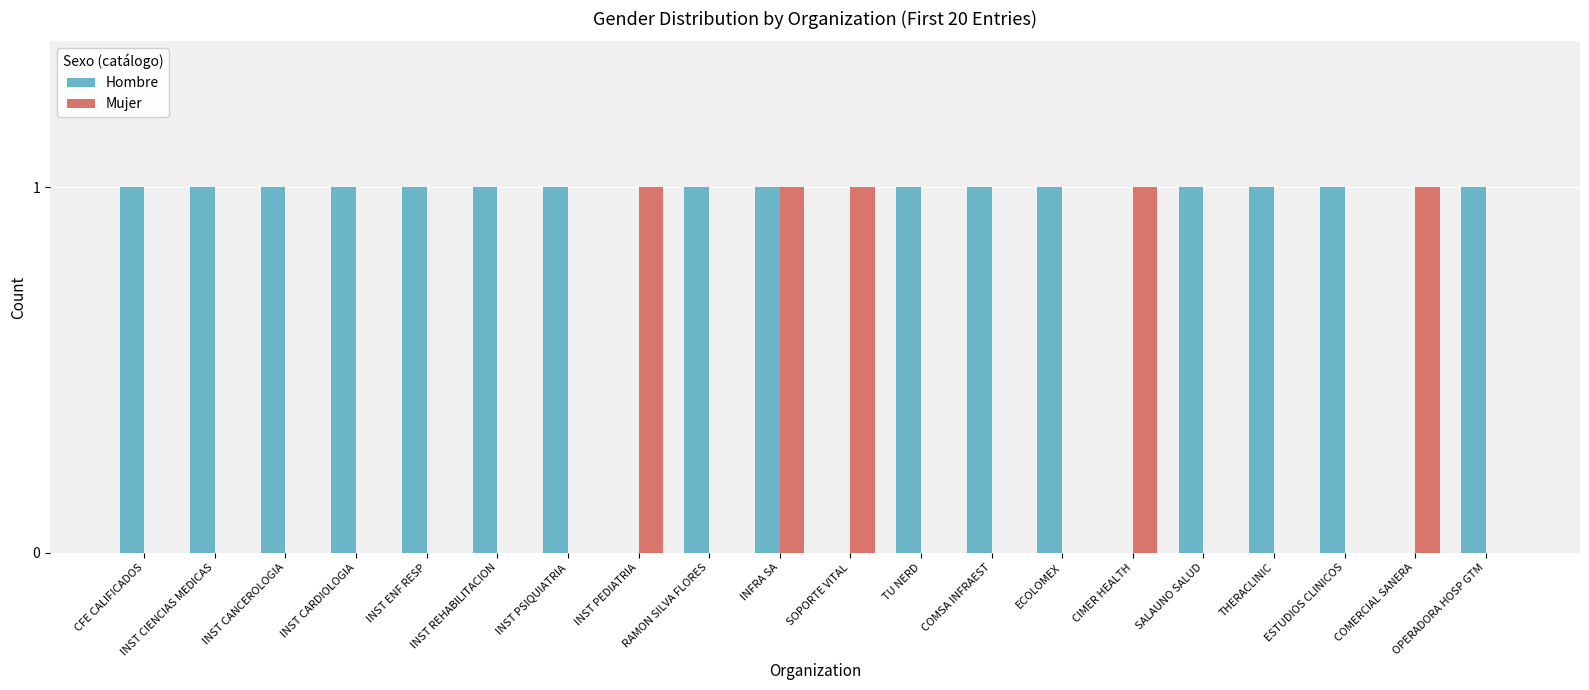

True or false: Mujer has a value of 0 at INST PEDIATRIA.

False